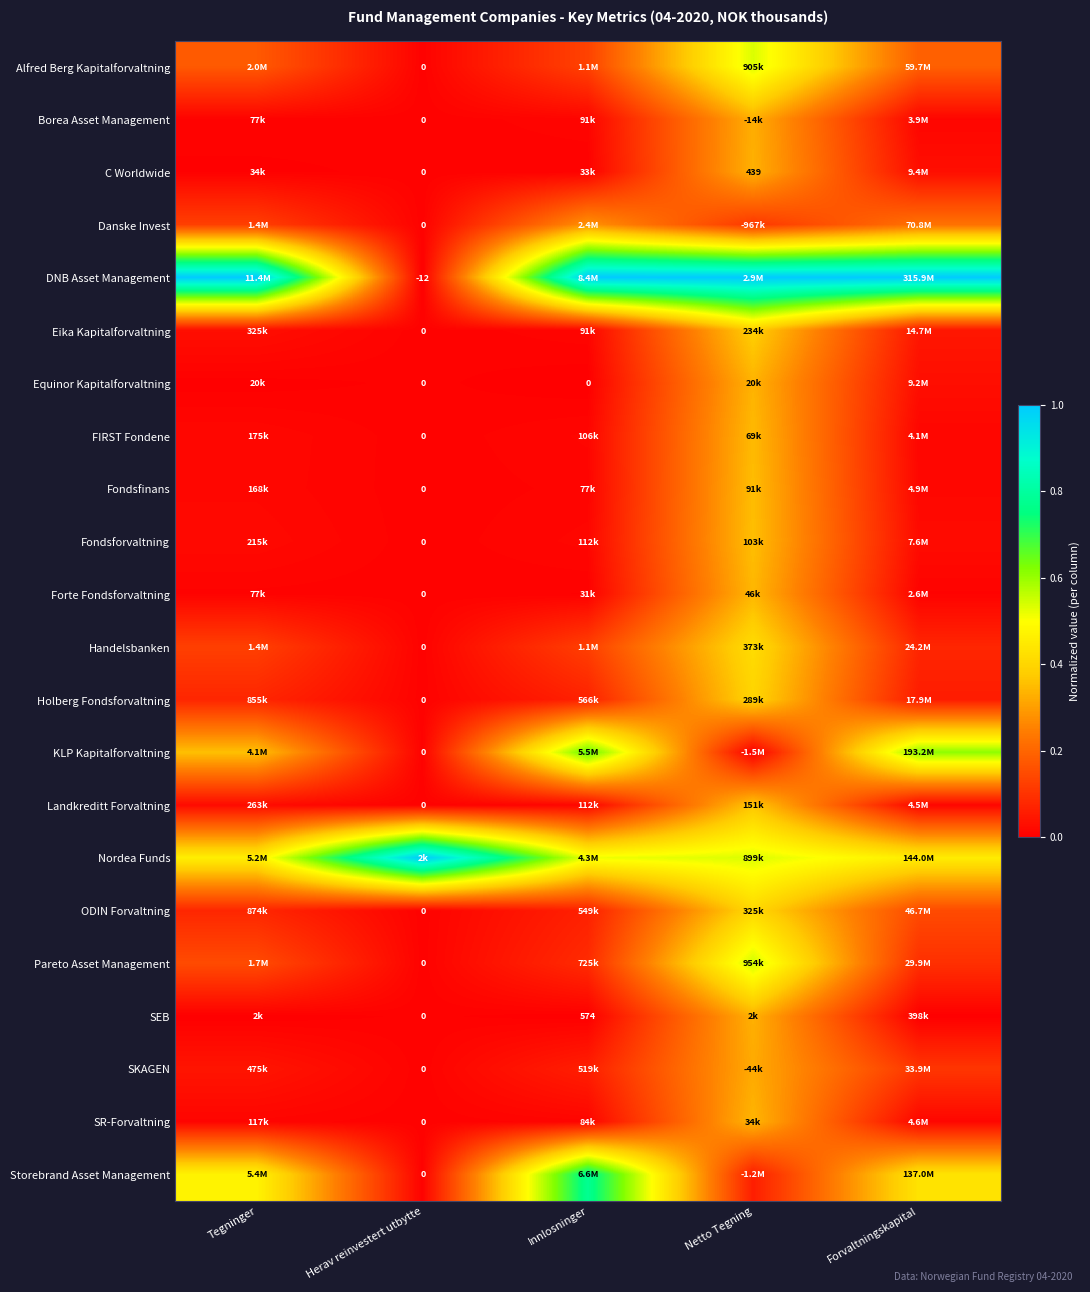

True or false: Landkreditt Forvaltning has a value of 0.0 at Tegninger.

False